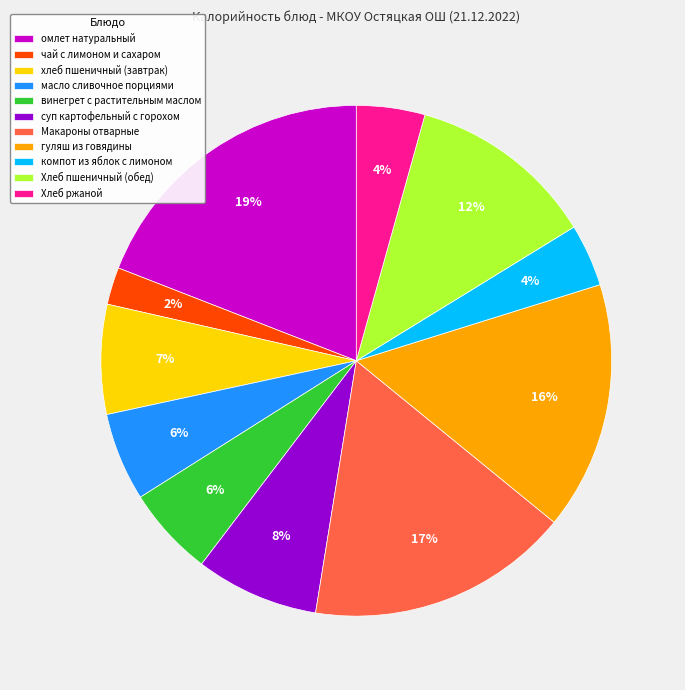

Is it true that суп картофельный с горохом is 18% of the pie?

False